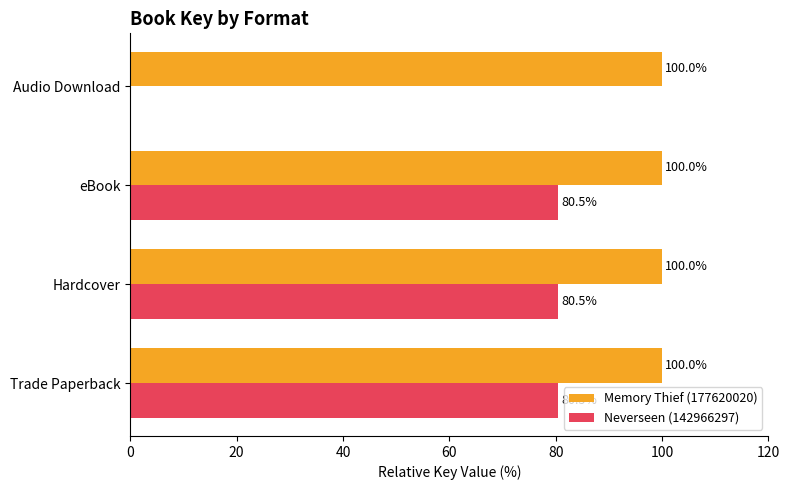

What is the sum of all Neverseen (142966297) values?

241.5